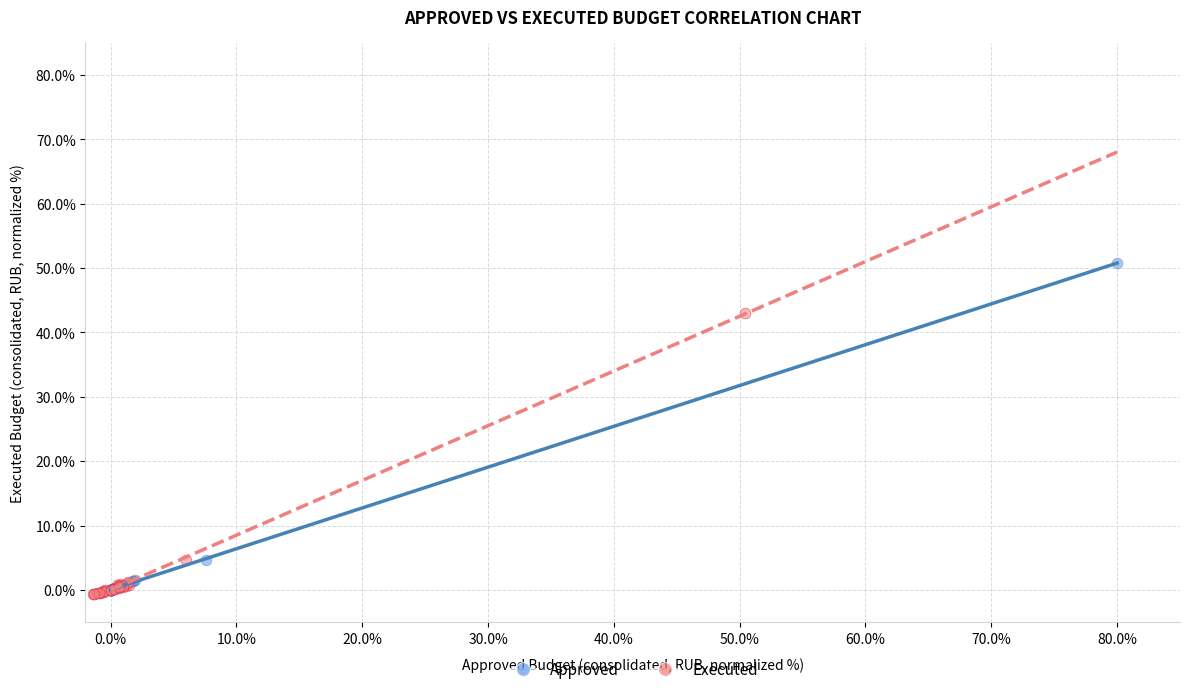

Which series contains the highest Y value?

Approved